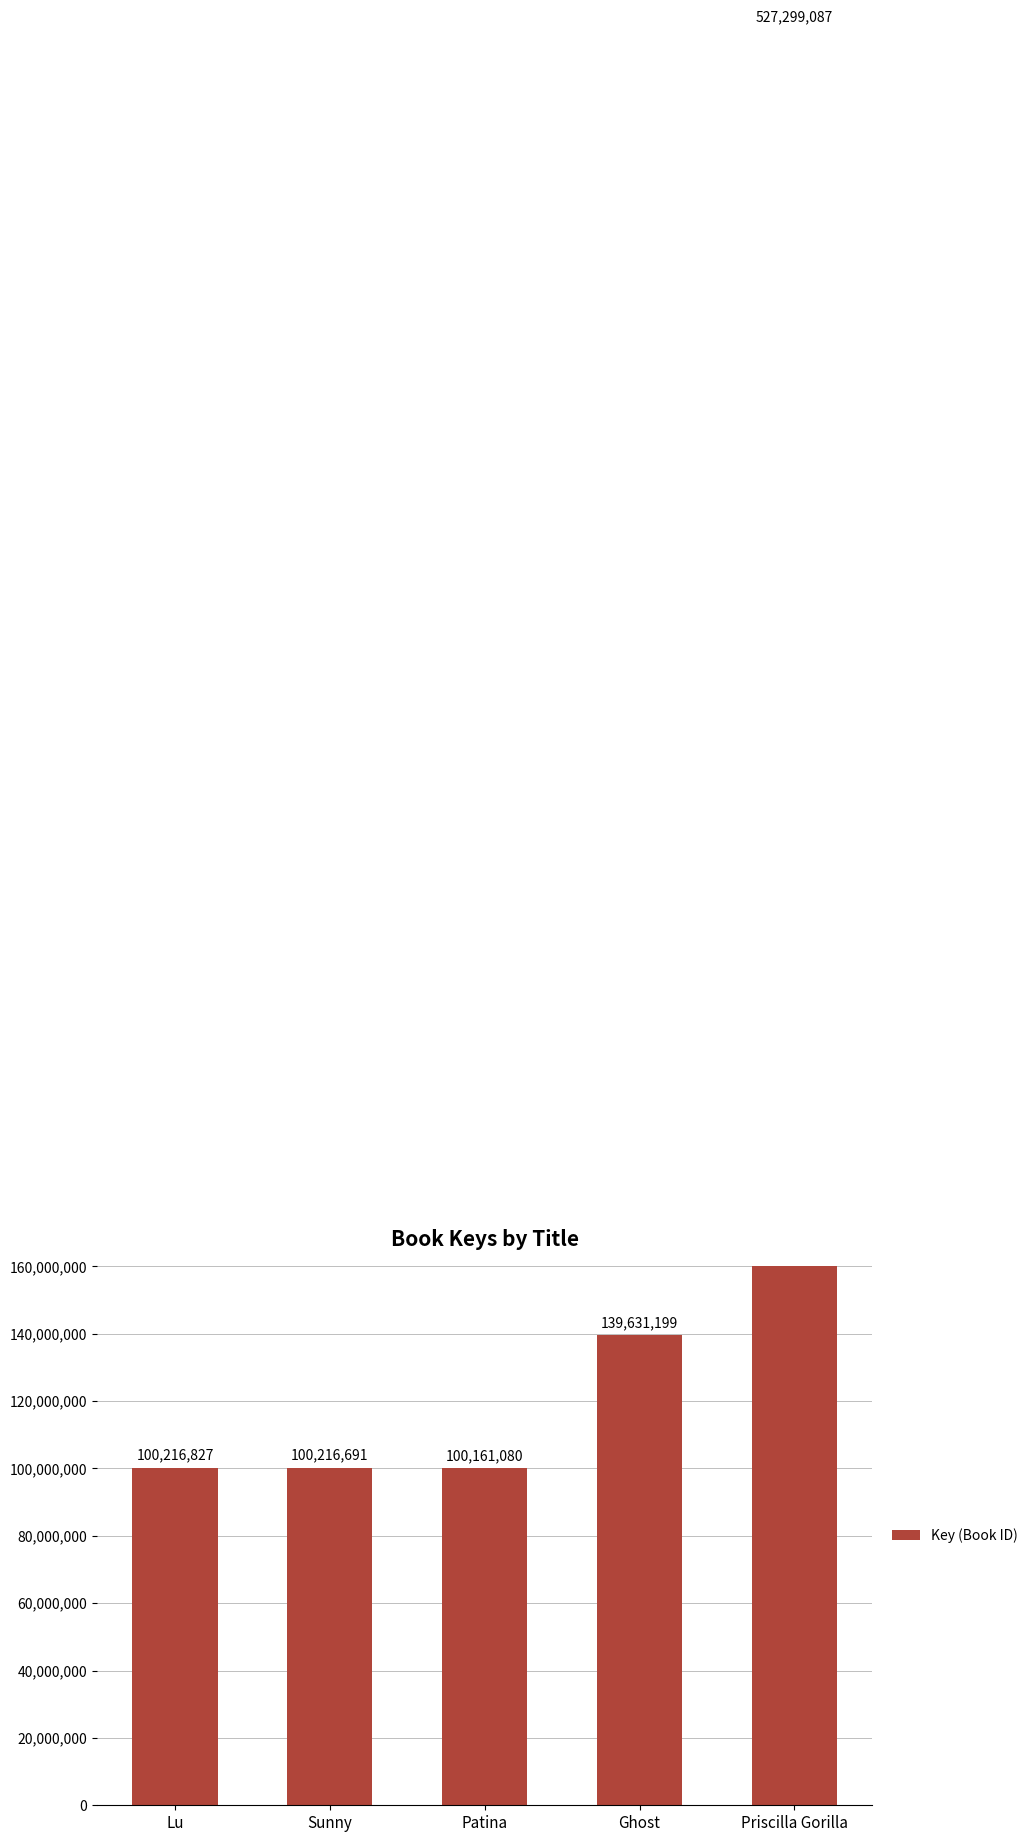

What is the value of the 3rd bar from the left?

100161080